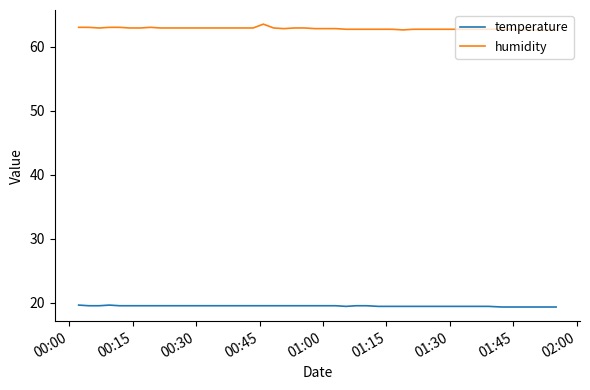

What is the smallest value displayed?

19.3